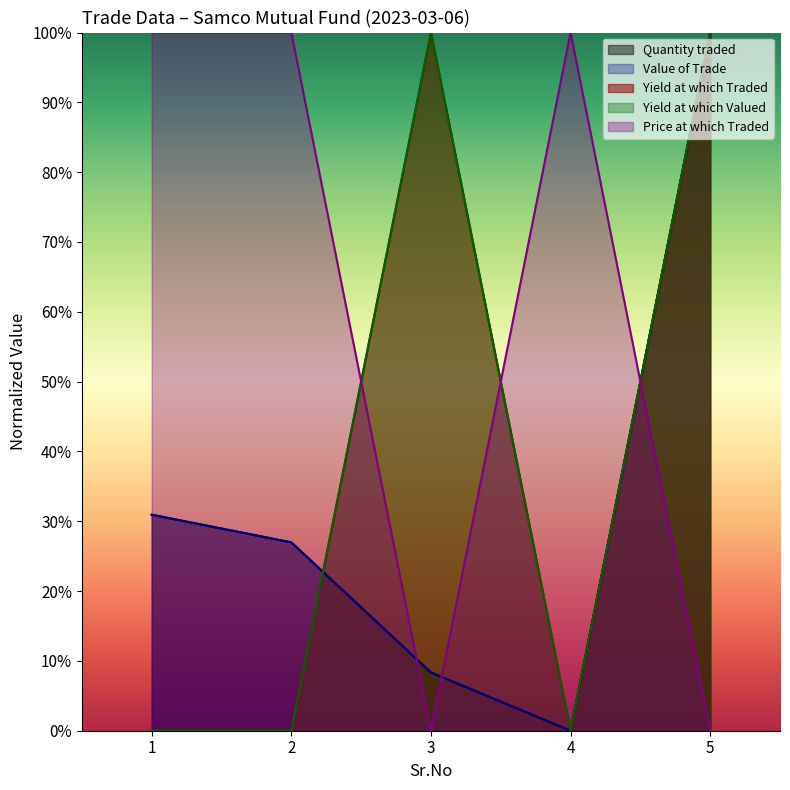

What value does the Yield at which Traded series have at 5?

1.0